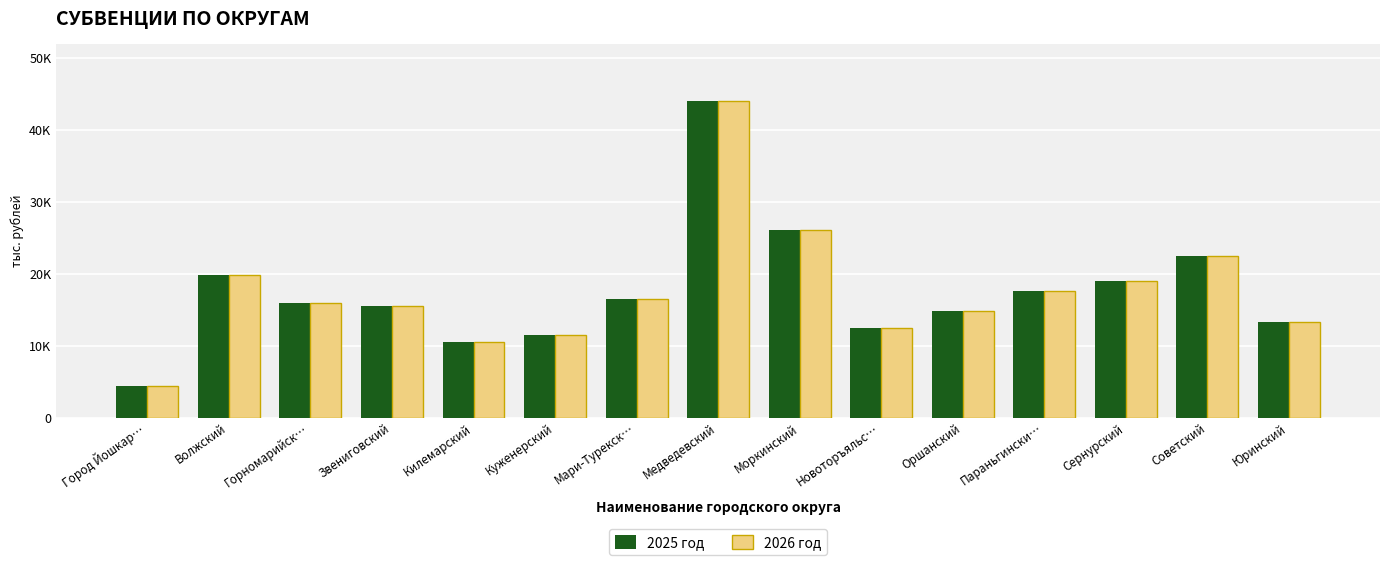

What is the difference between the maximum and minimum values in the 2025 год series?

39609